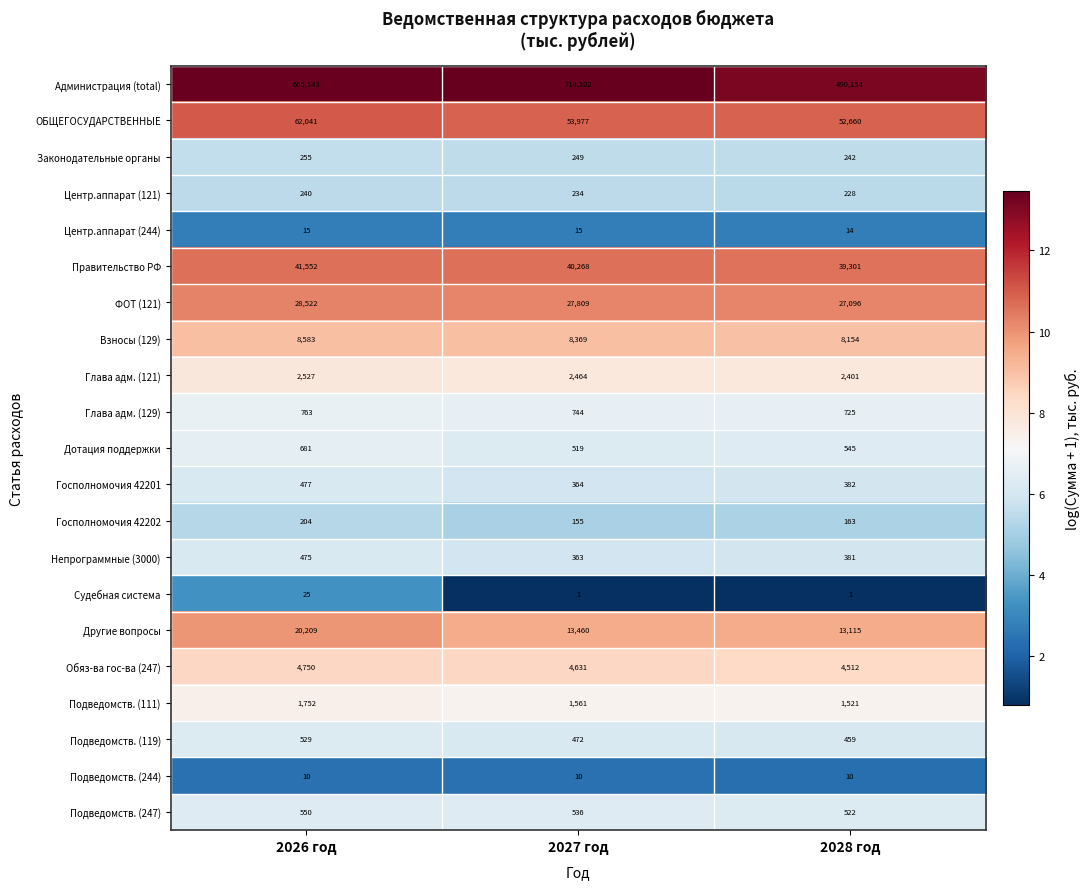

What is the spread (max minus min) of values at 2028 год?

490153